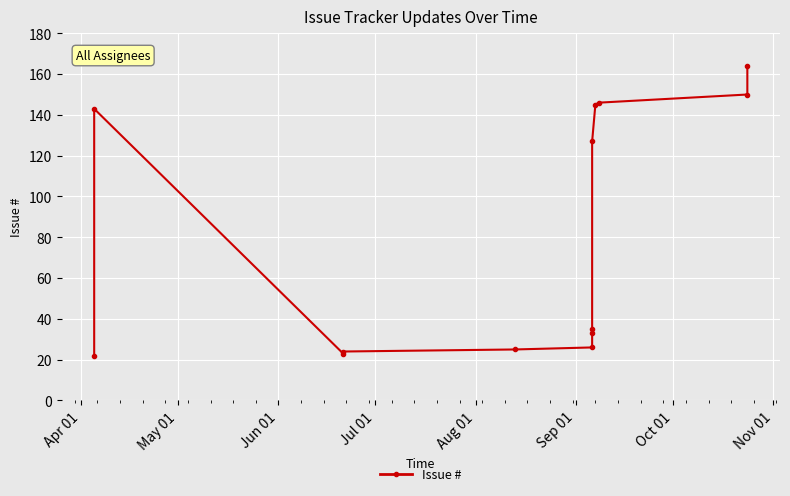

What is the smallest value displayed?

22